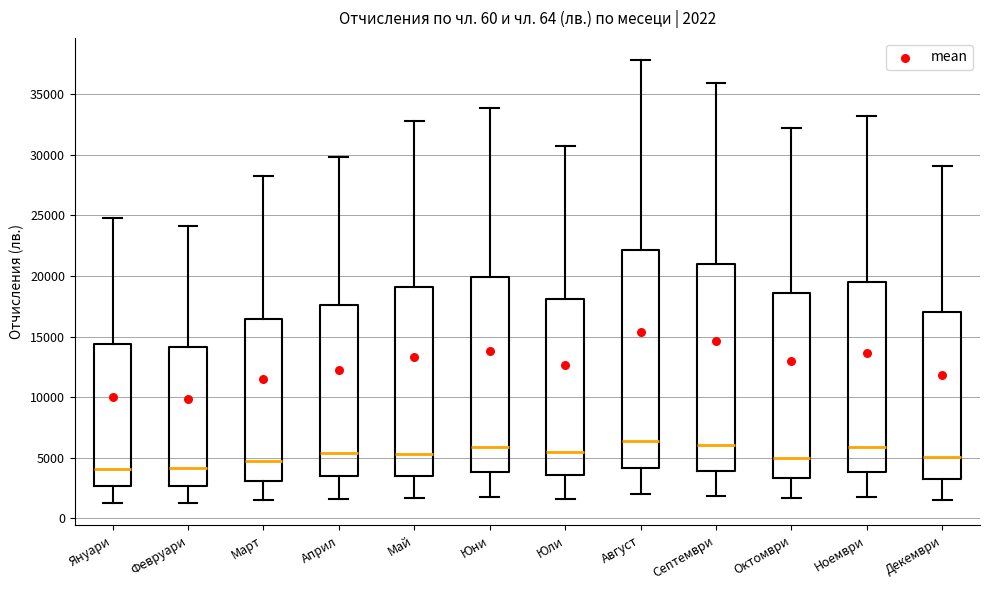

Comparing the boxes themselves (not the whiskers), which one is the tallest?

Август